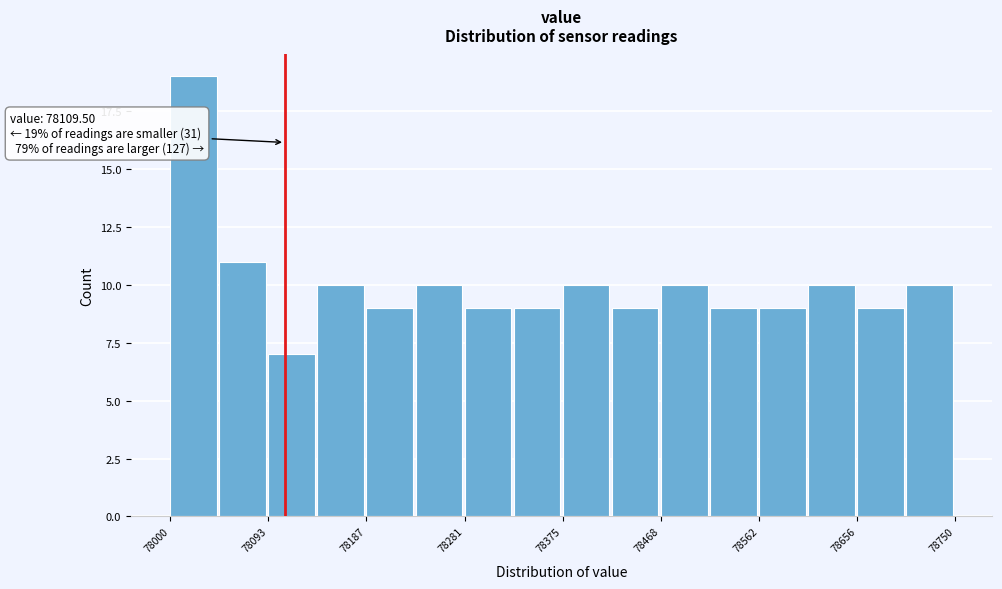

Over which range of the x-axis is the bar tallest?

78000 to 78050